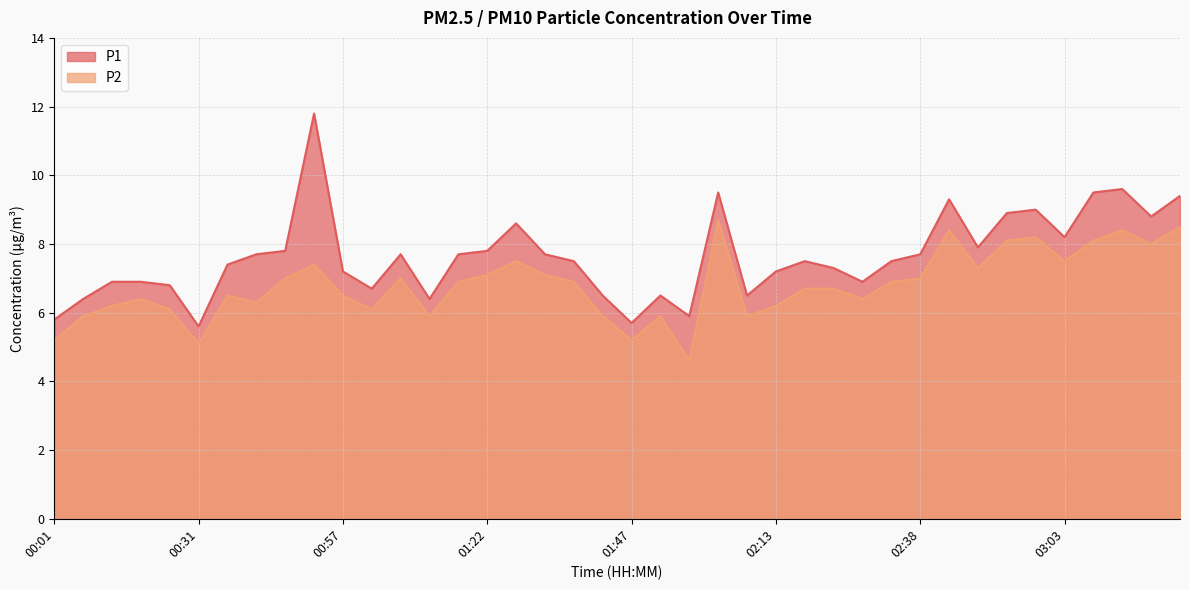

In P1, how many points are higher than both neighbors (excluding endpoints)?

9